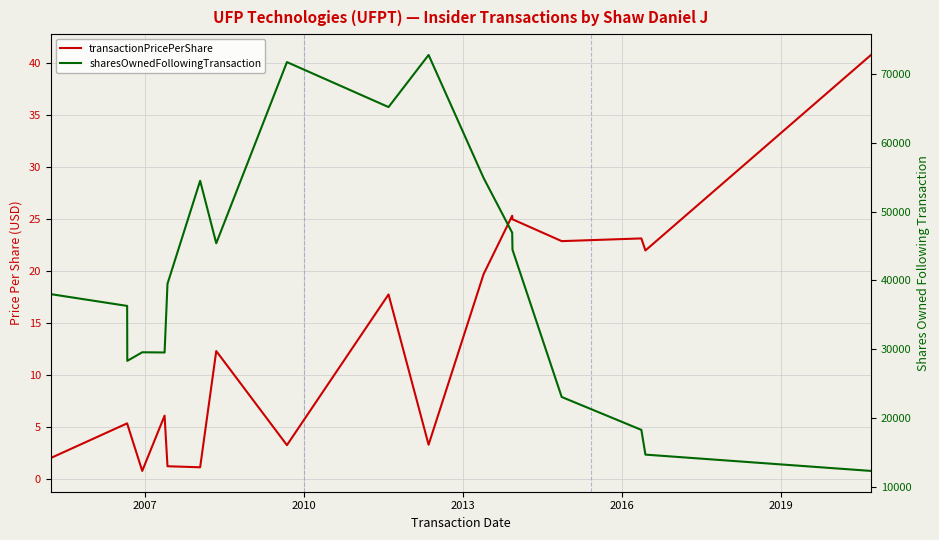

True or false: sharesOwnedFollowingTransaction has more than 1 interior local peaks.

True